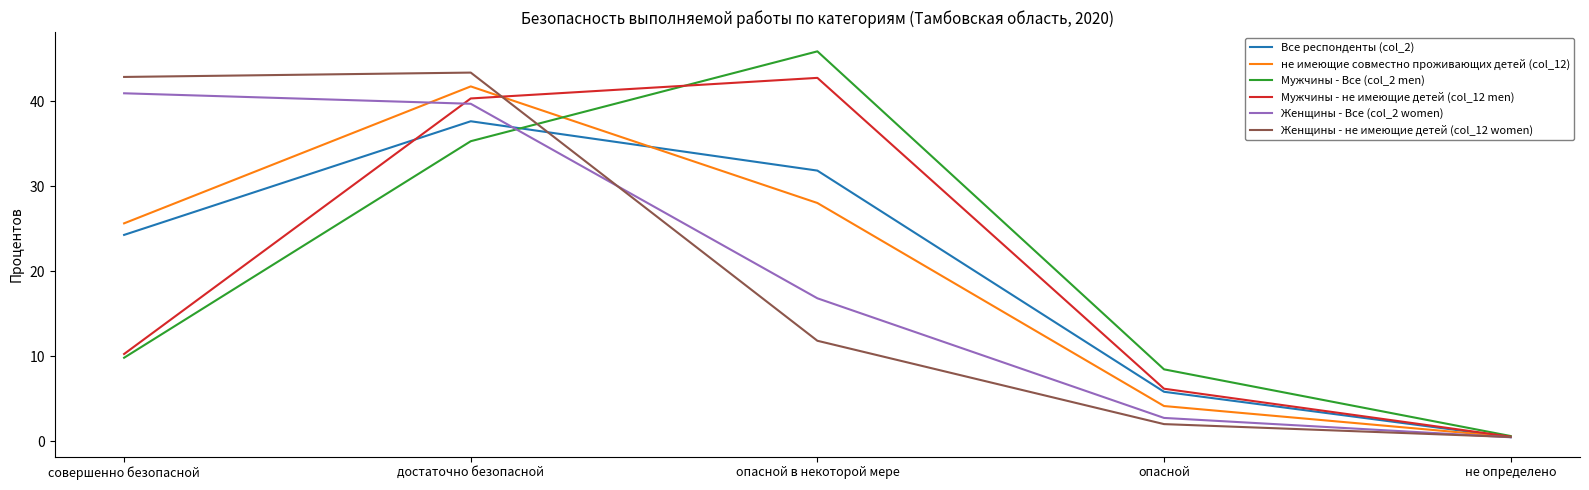

Where is Женщины - не имеющие детей (col_12 women) nearest to the value 21?

опасной в некоторой мере